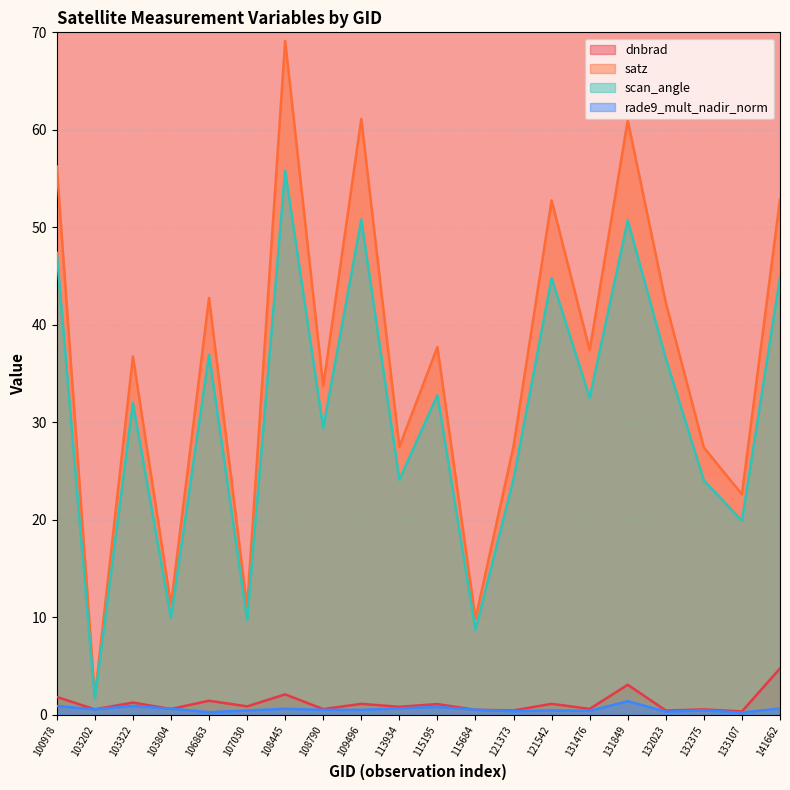

Where is scan_angle nearest to the value 28?

108790